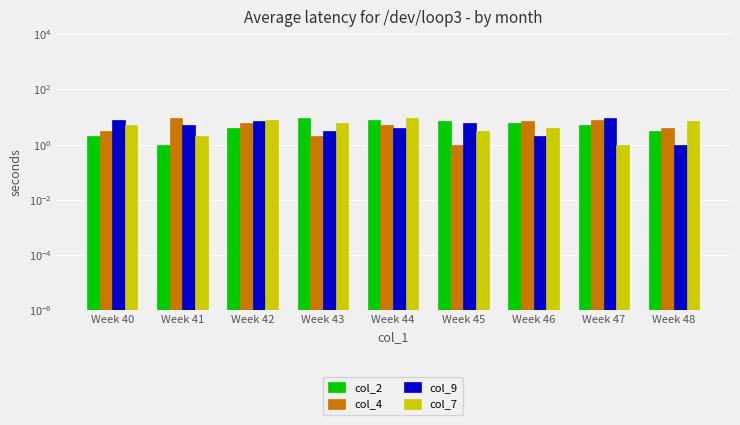

At which label is col_7 closest to 5?

Week 40